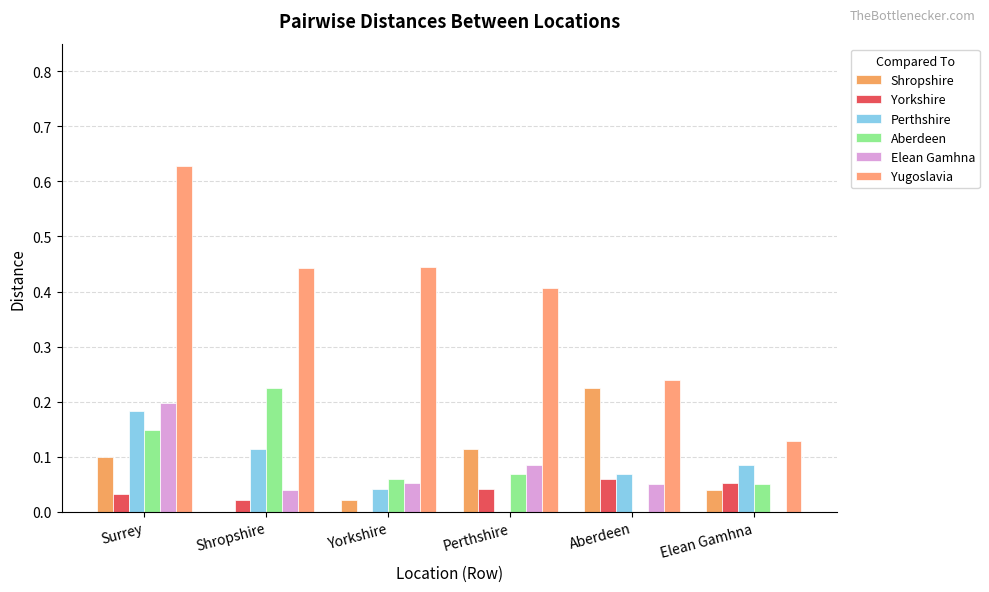

Rank the categories by Yugoslavia value from highest to lowest.

Surrey, Yorkshire, Shropshire, Perthshire, Aberdeen, Elean Gamhna